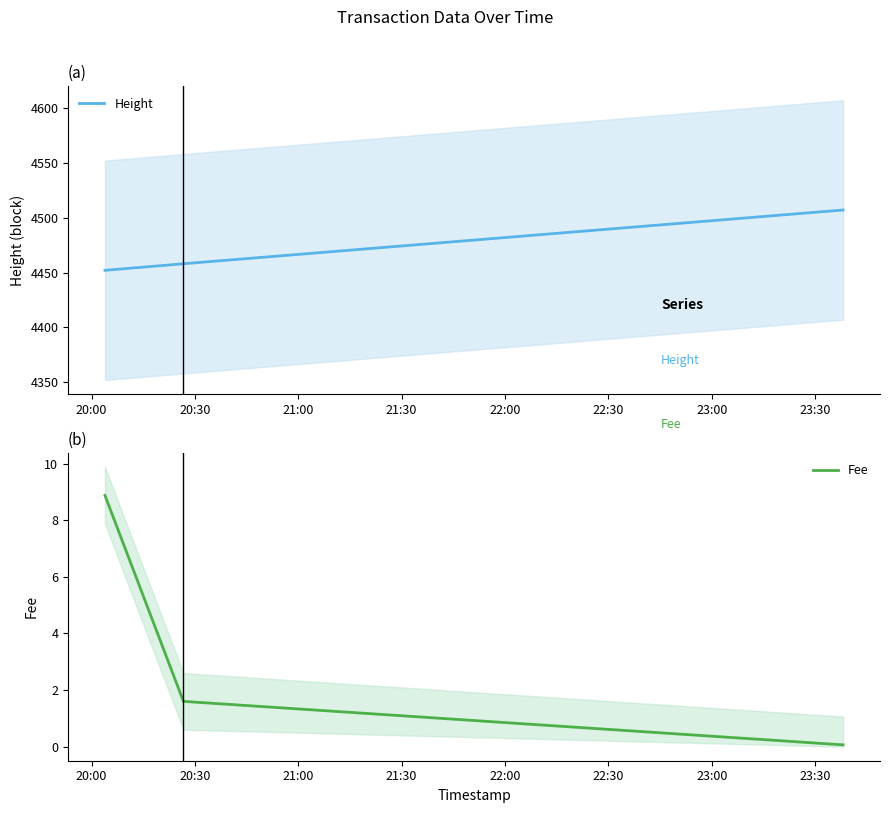

At which label does Height reach its minimum?

20:00